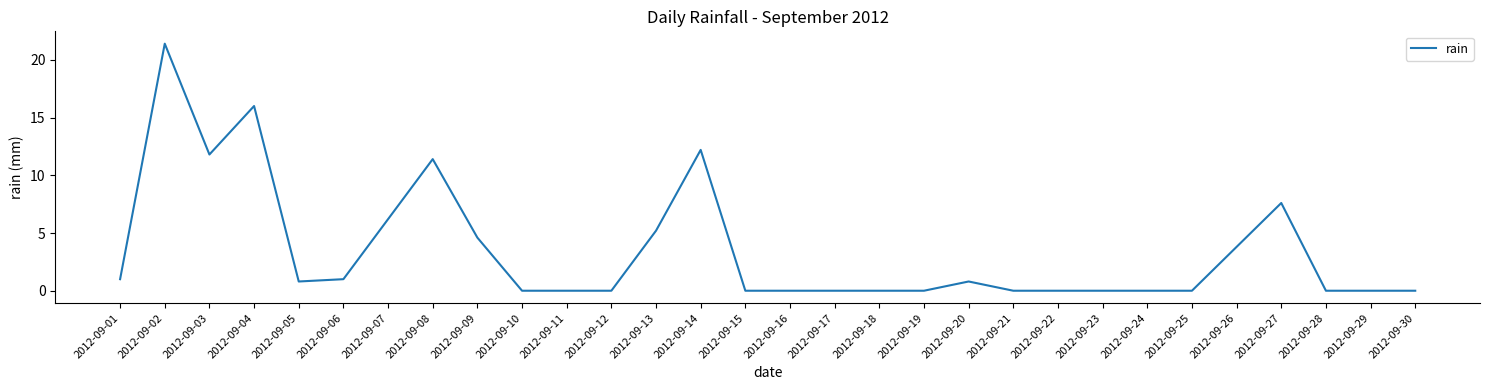

The chart shows a value of 11.8 at 2012-09-03. True or false?

True